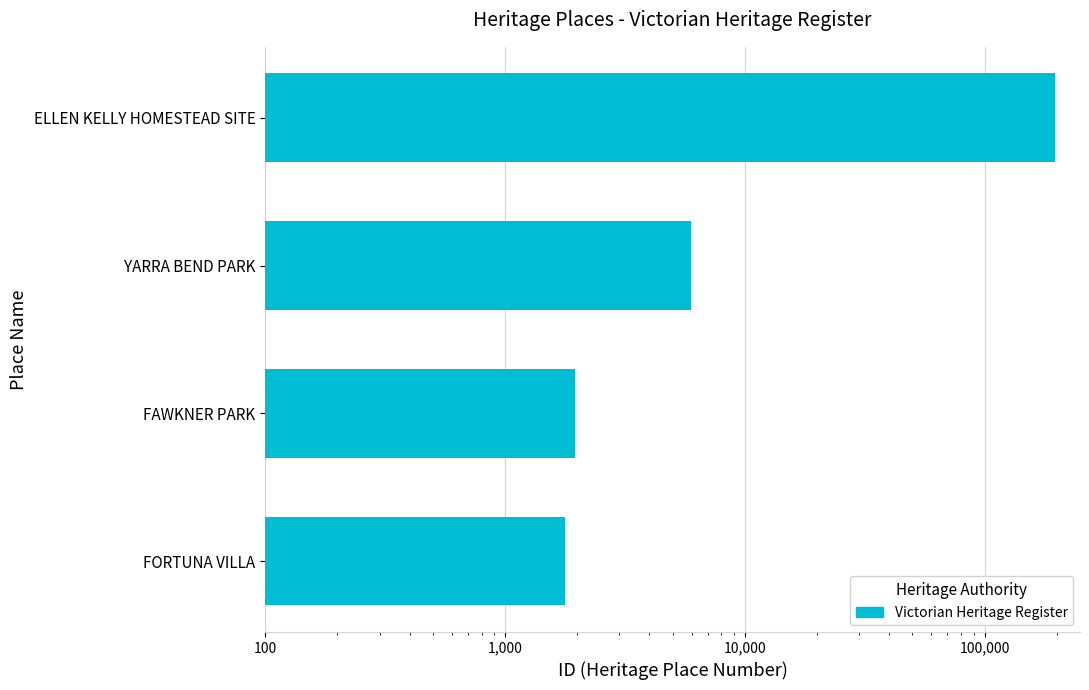

What is the approximate value at FAWKNER PARK, to the nearest 10?

1950